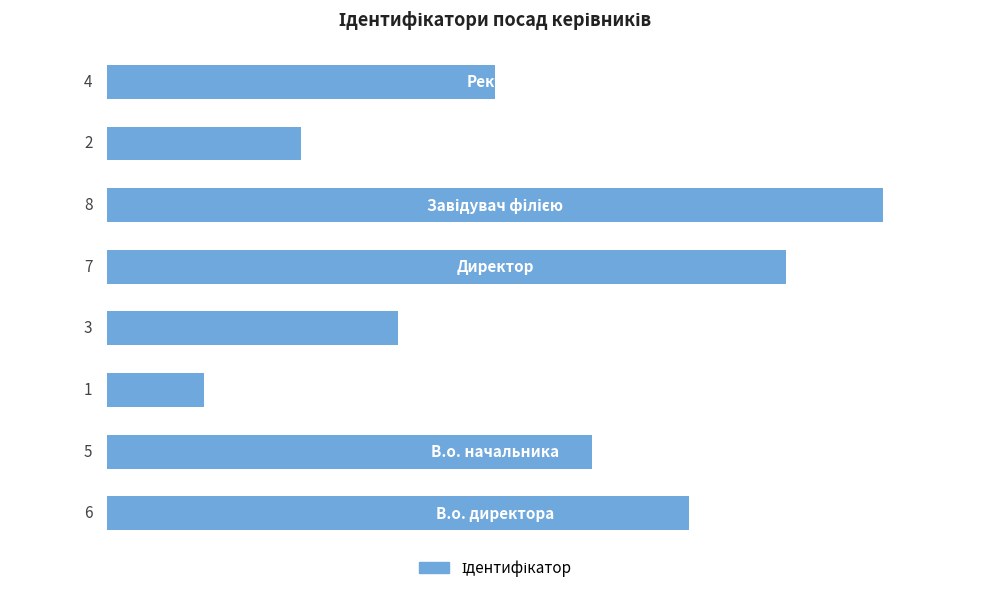

Count the values in the range 3 to 7.

5